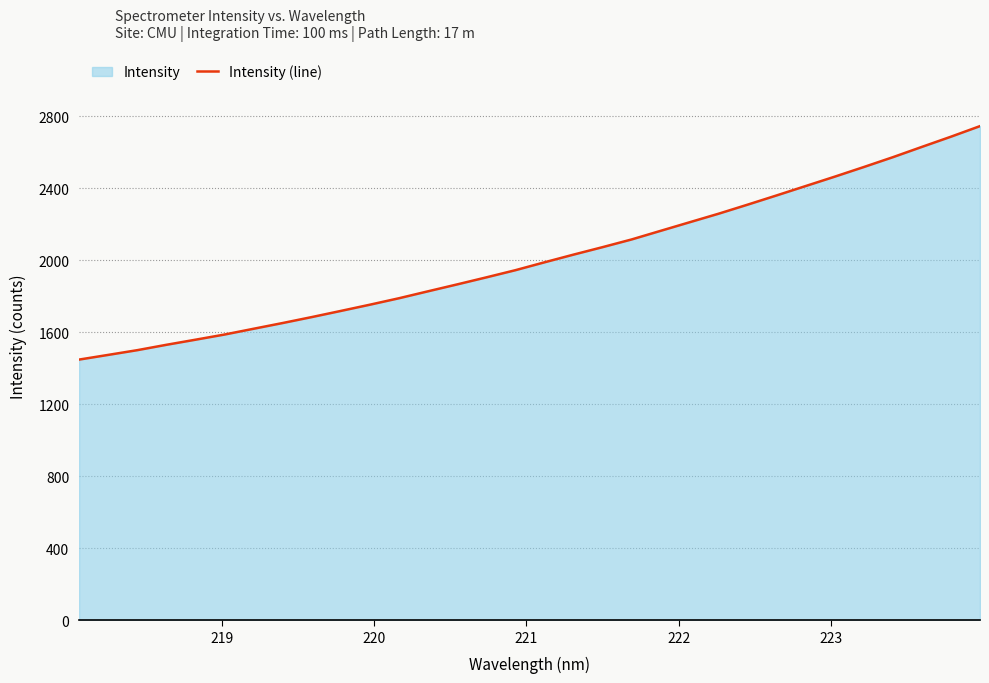

What is the difference between the maximum and minimum values?

1297.0